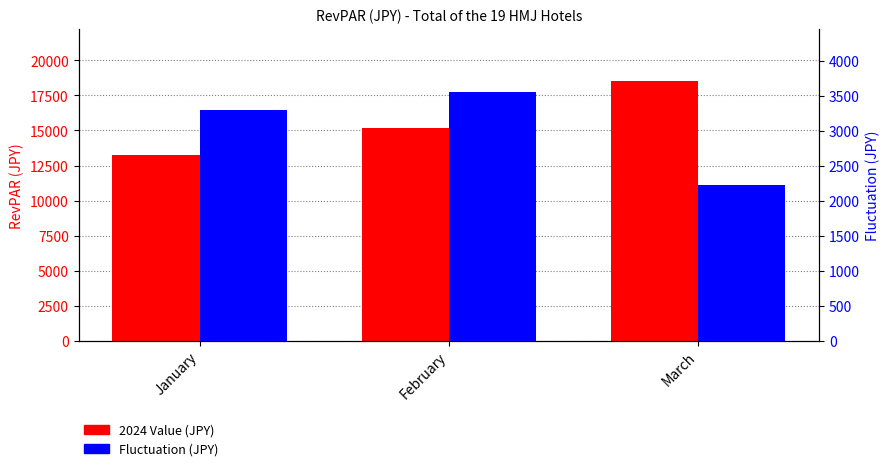

What is the value of the 2024 Value bar at the 1st from the left?

13253